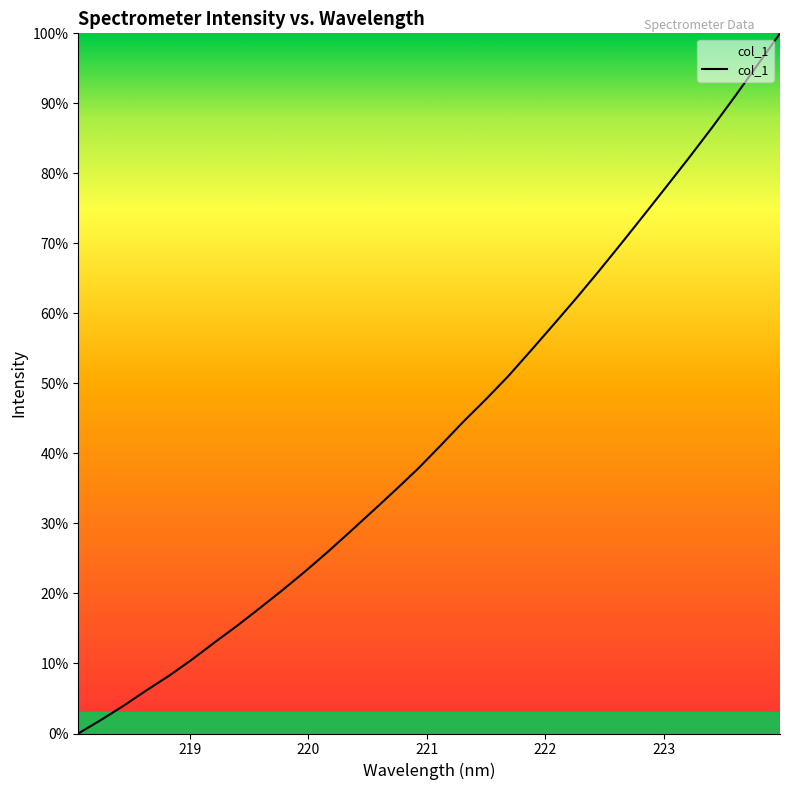

What is the maximum value shown in the chart?

100.0